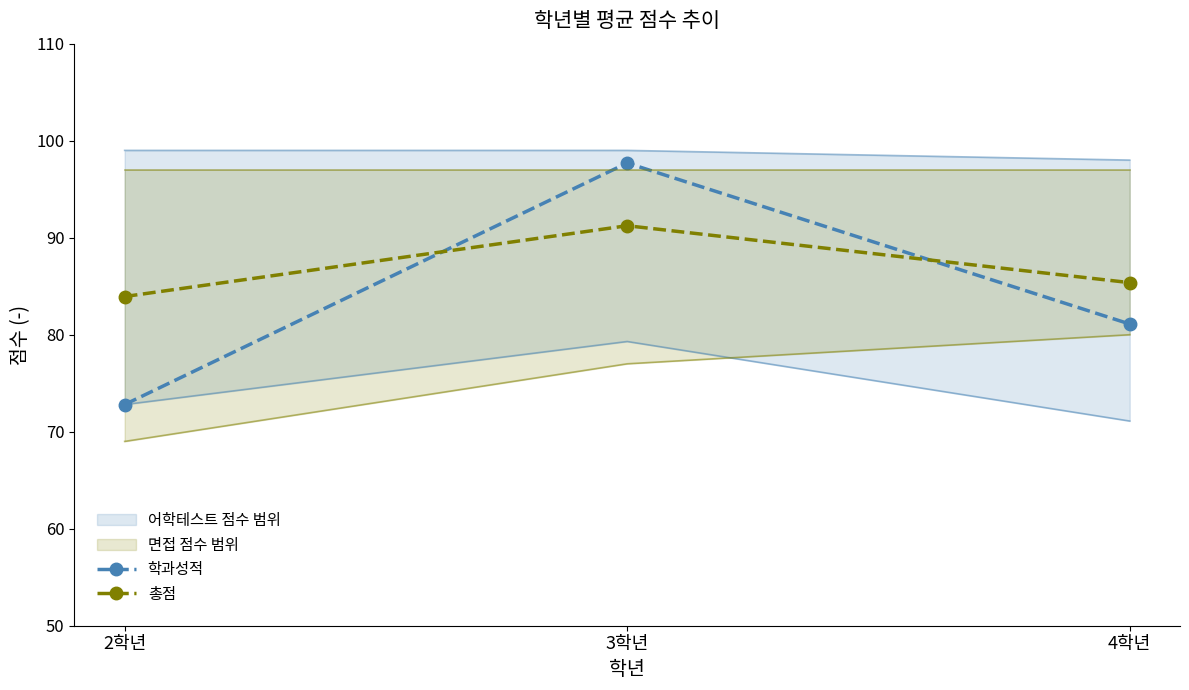

Reading left to right, list all the values displayed in this chart.

학과성적: 2학년=72.8	3학년=97.7	4학년=81.1
총점: 2학년=83.9	3학년=91.2	4학년=85.4